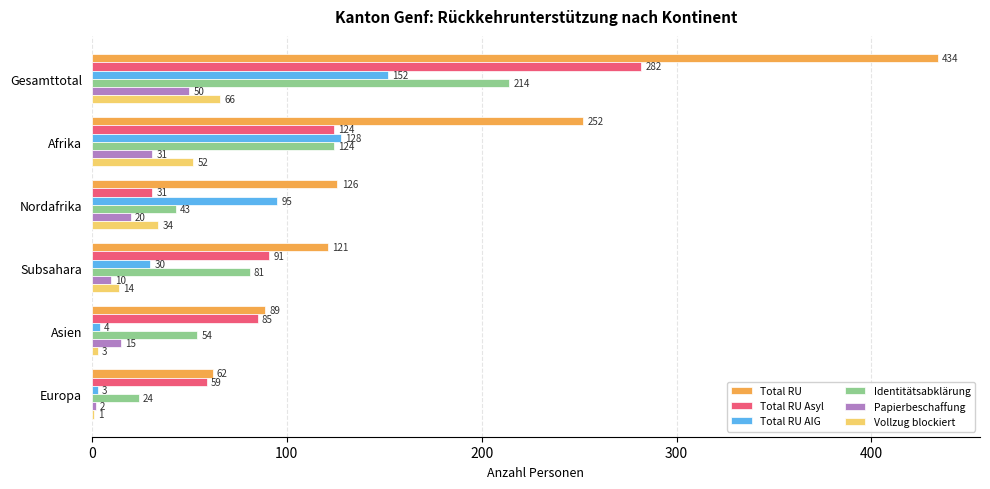

Which series changed the most between Nordafrika and Asien?

Total RU AIG